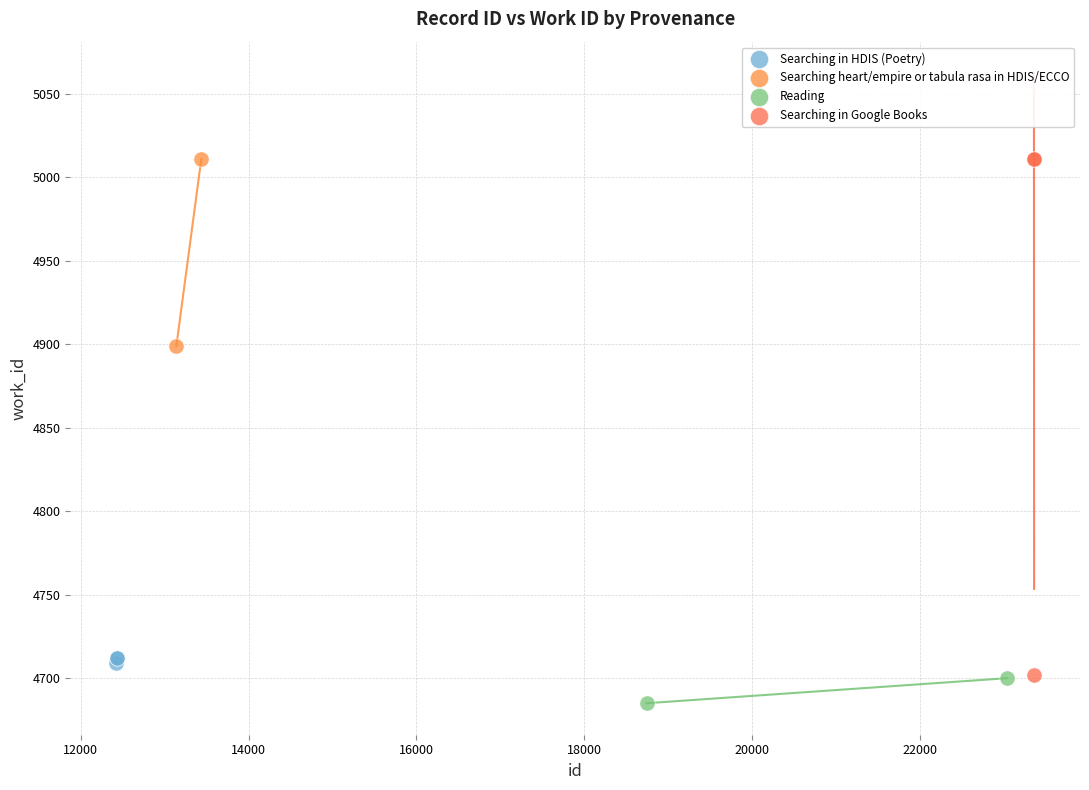

What are all the series names shown in the legend?

Searching in HDIS (Poetry), Searching heart/empire or tabula rasa in HDIS/ECCO, Reading, Searching in Google Books